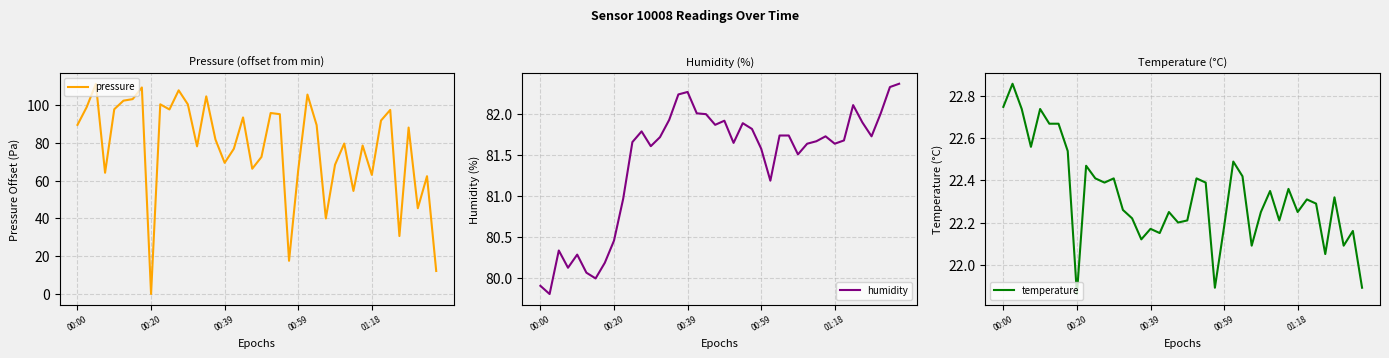

What is the spread (max minus min) of values at 14?

82.3